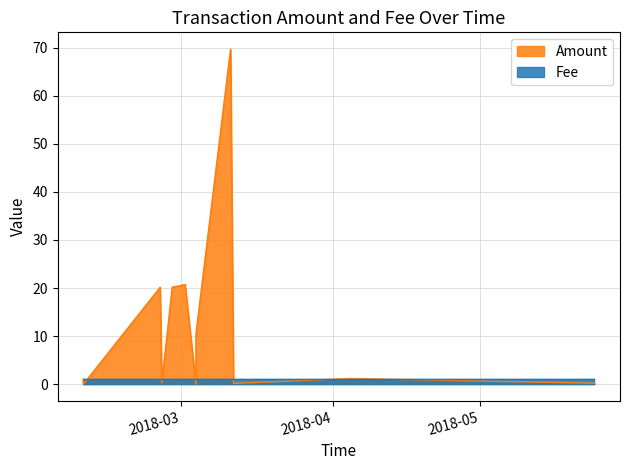

Reading right to left, list all the values displayed in this chart.

Amount: 1.0	0.0	20.2	0.2	20.2	20.7	0.0	10.4	69.7	0.2	1.2	0.2
Fee: 1.0	1.0	1.0	1.0	1.0	1.0	1.0	1.0	1.0	1.0	1.0	1.0